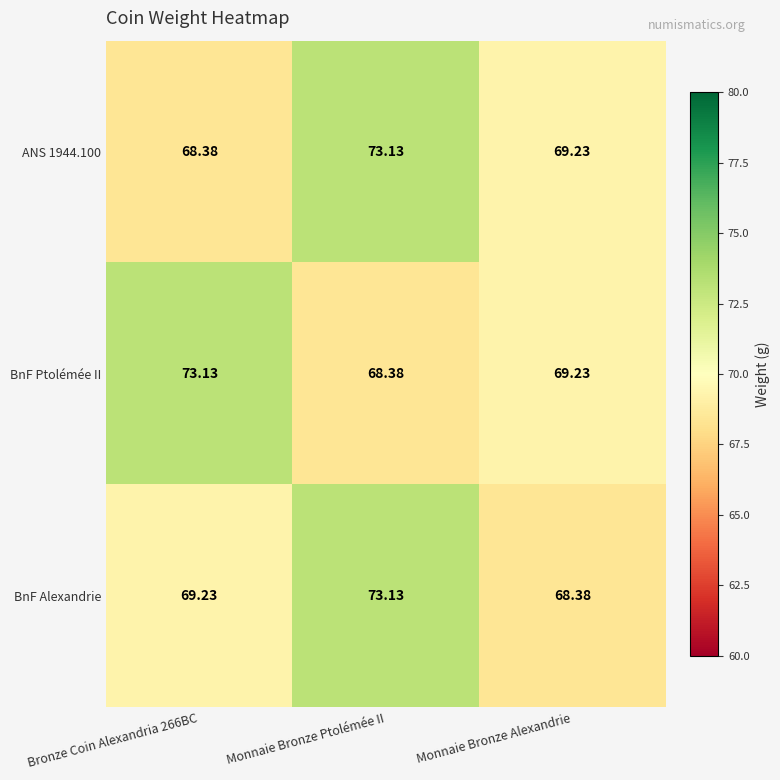

Where is ANS 1944.100 nearest to the value 70?

Monnaie Bronze Alexandrie